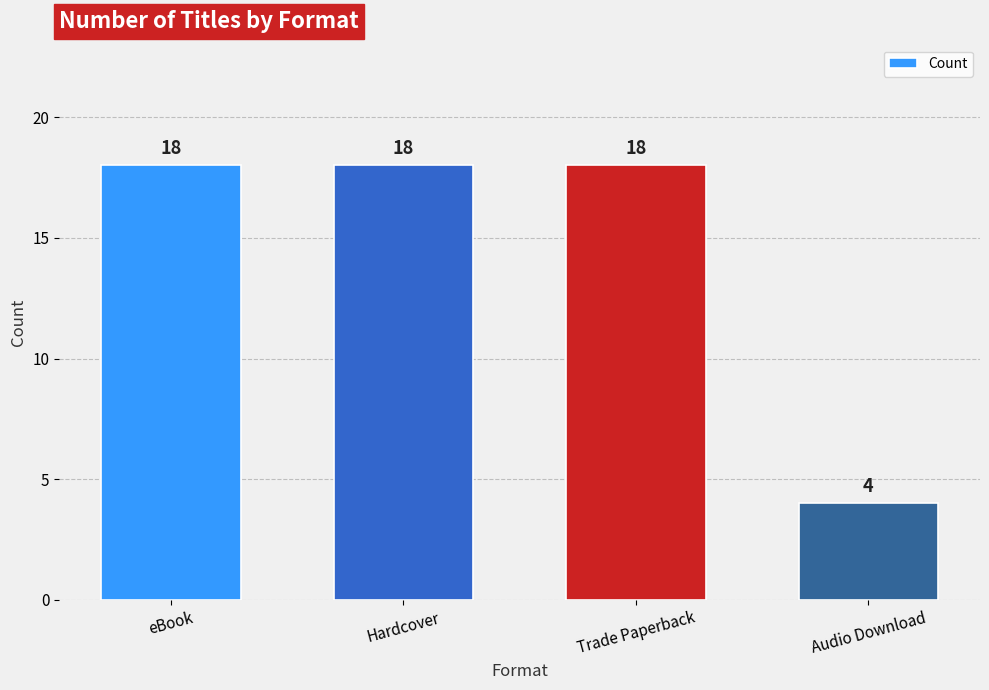

The value at eBook is 18. True or false?

True